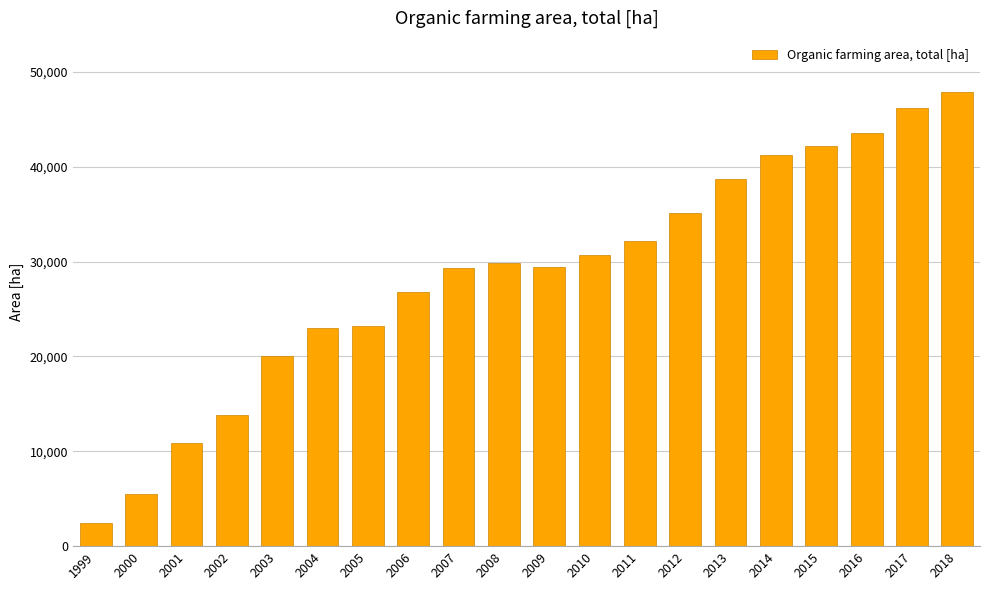

What is the greatest value displayed?

47848.3